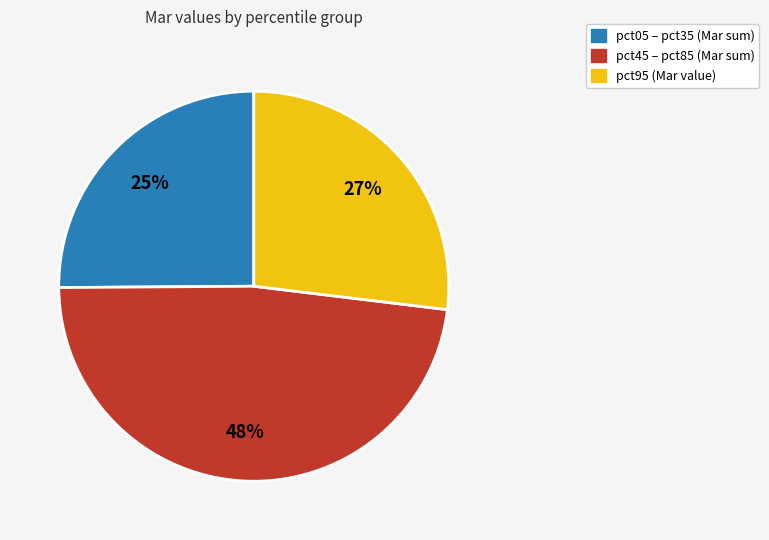

To the nearest percent, what is the difference between the largest and smallest slice percentages?

23%